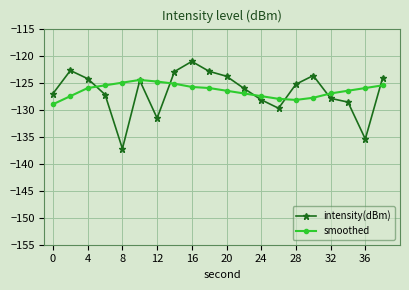

How many lines are shown in the chart?

2